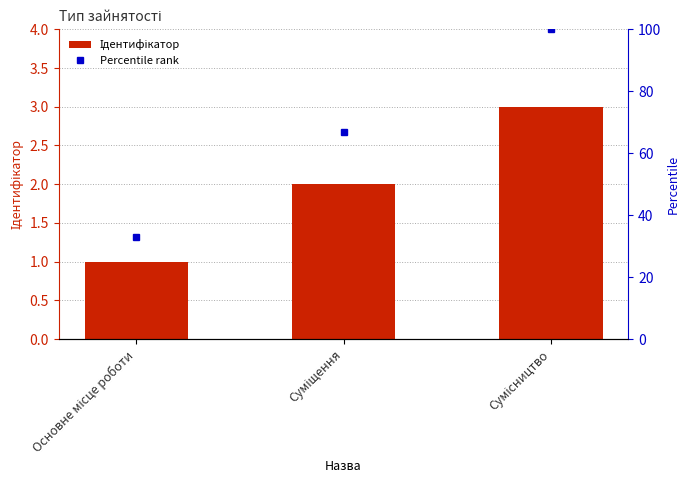

What is the value of the Ідентифікатор bar at the 3rd from the left?

3